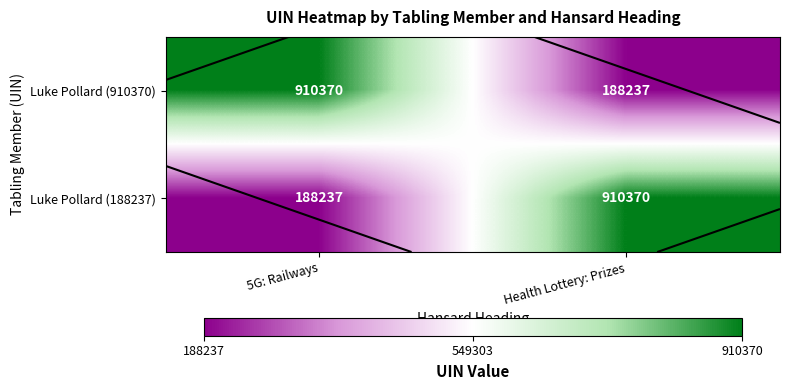

How many series are shown in this chart?

2